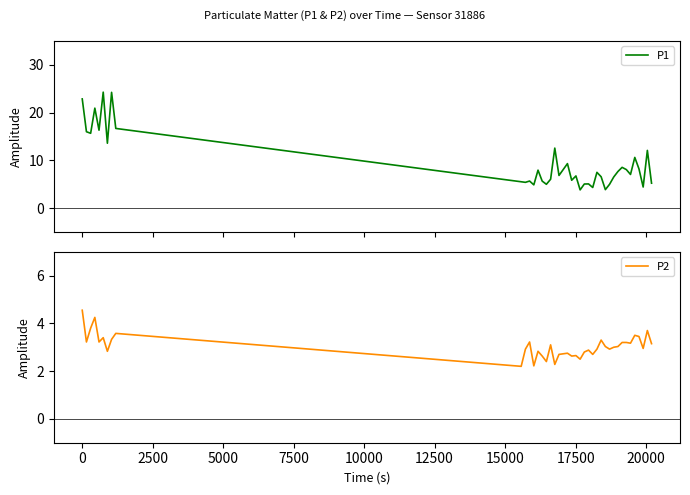

What is the minimum value for P2?

2.2